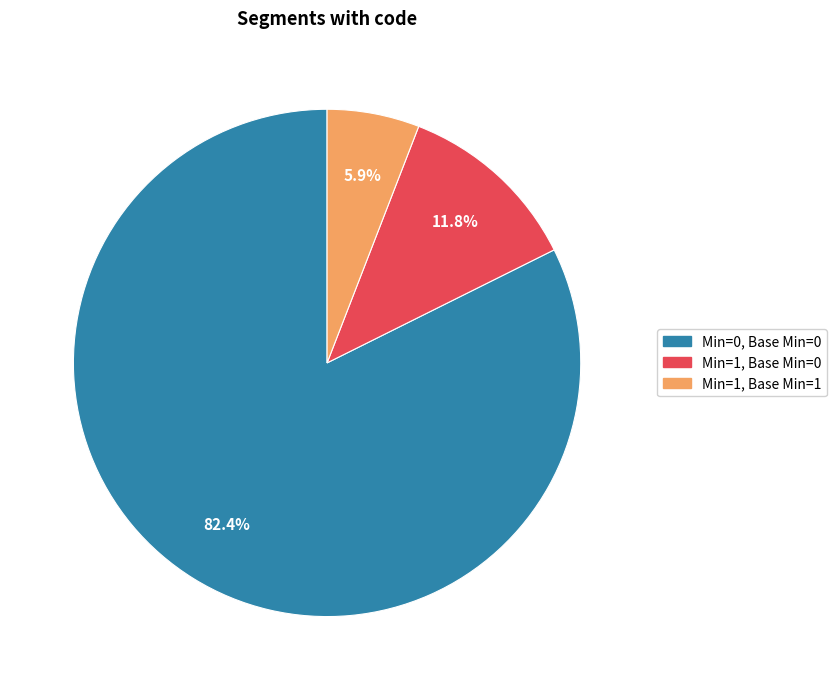

Is there any slice that represents more than half of the pie?

Yes